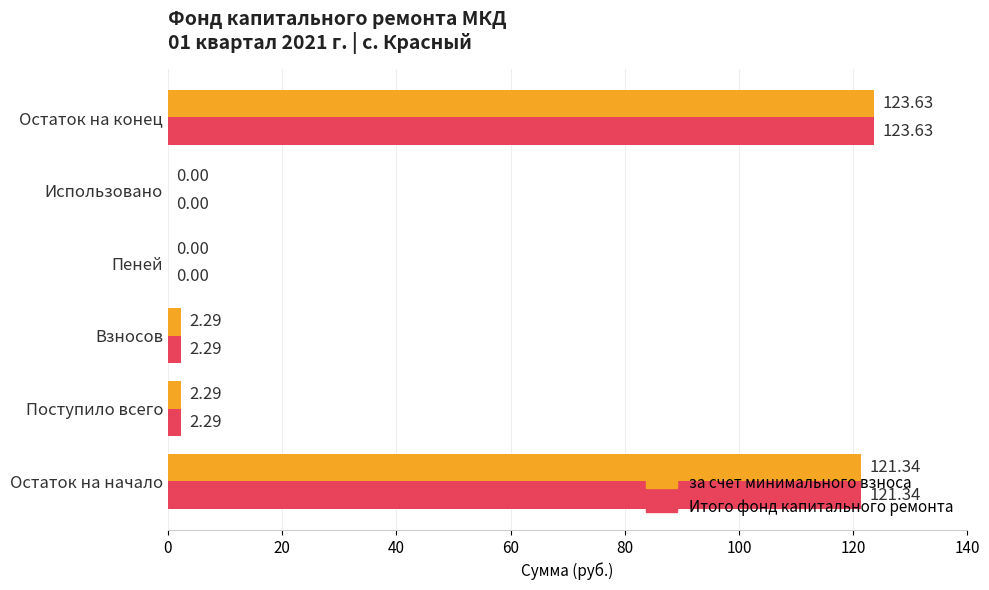

At which category is the sum across all series the highest?

Остаток на конец